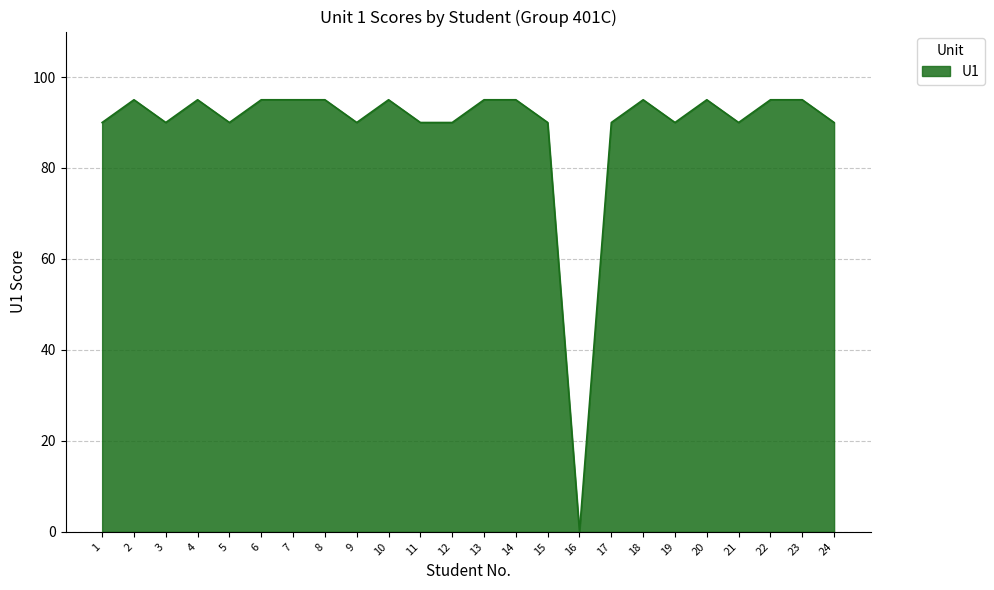

What is the difference between the maximum and minimum values?

95